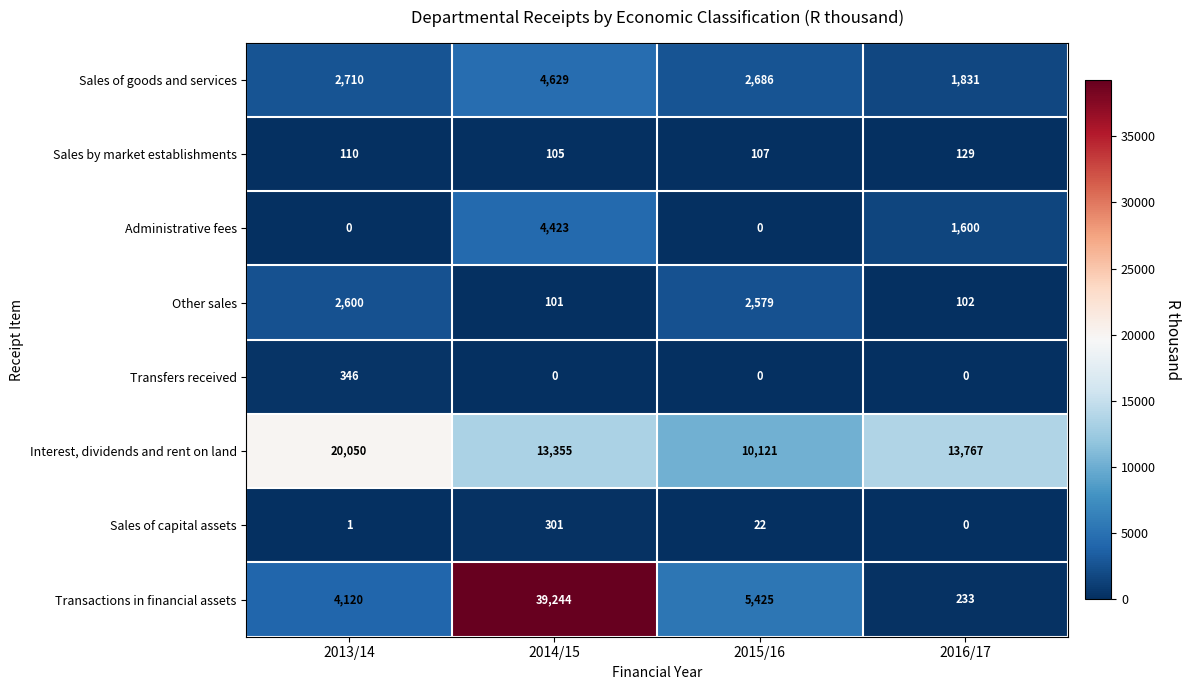

Which series has the largest range (max minus min)?

Transactions in financial assets